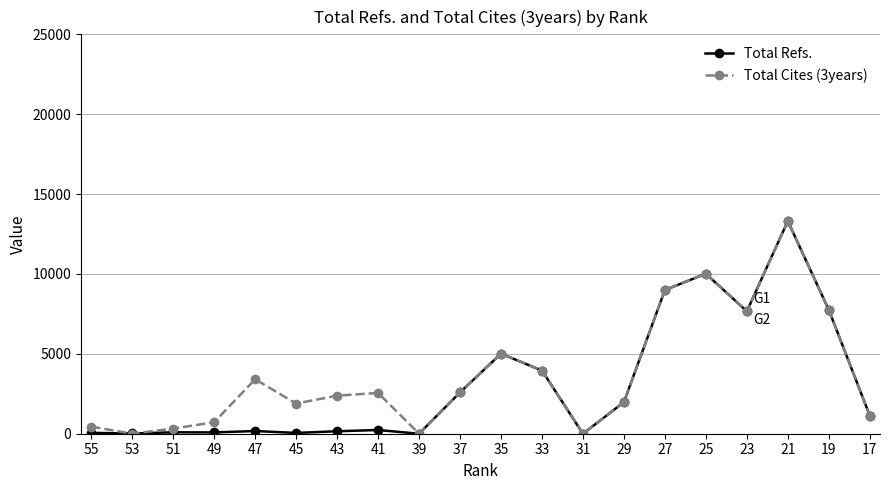

What are all the series names shown in the legend?

Total Refs., Total Cites (3years)